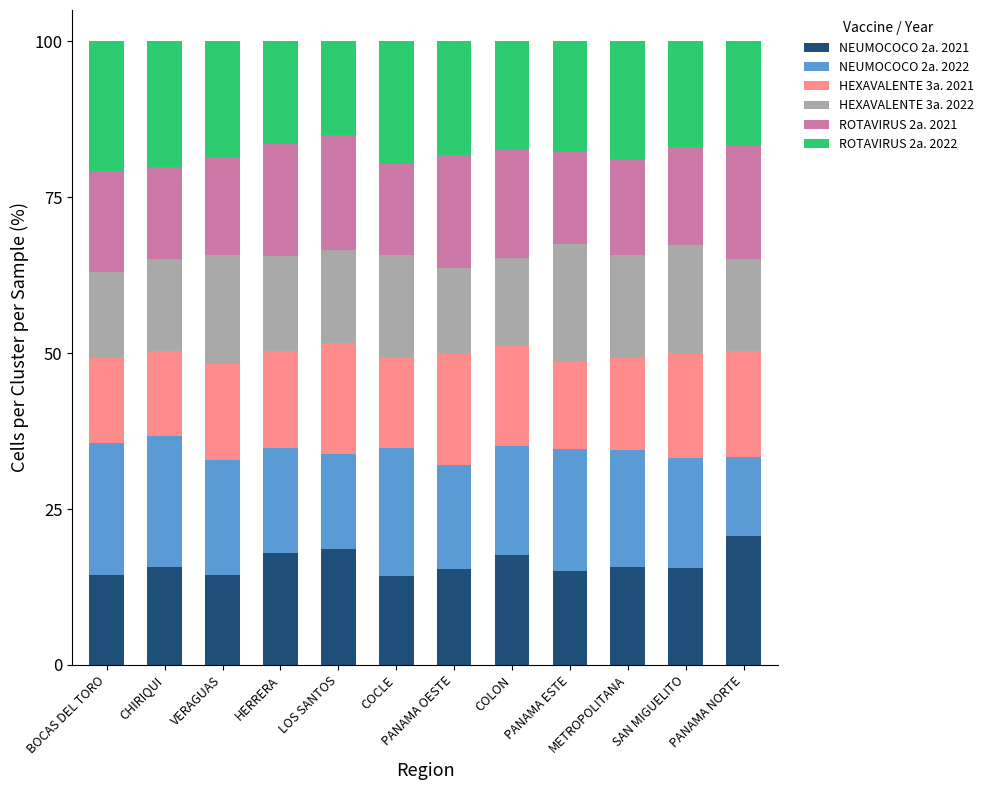

What is the total value across all series at COLON?

100.0